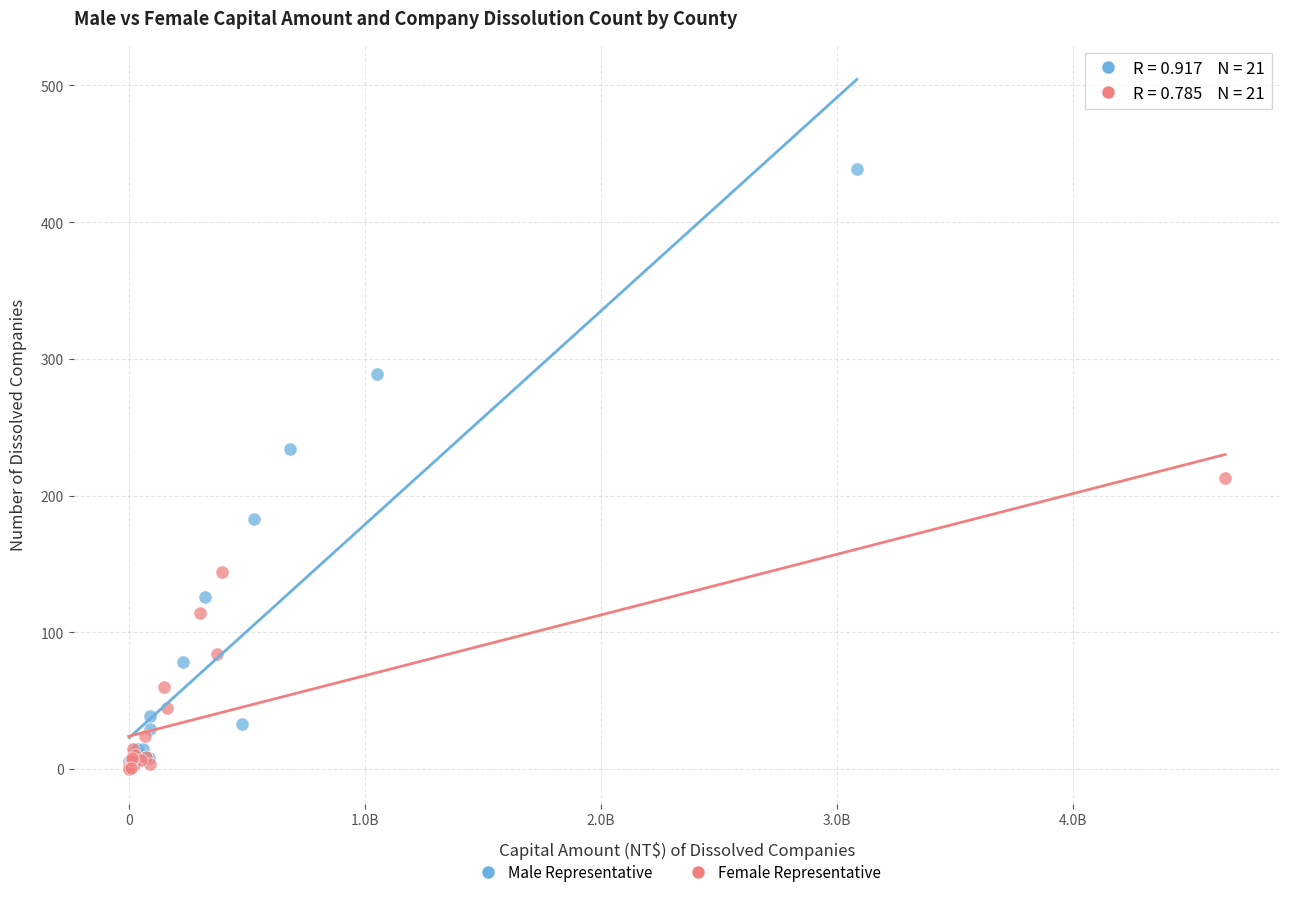

Which series has the largest Y range (max minus min)?

Male Representative